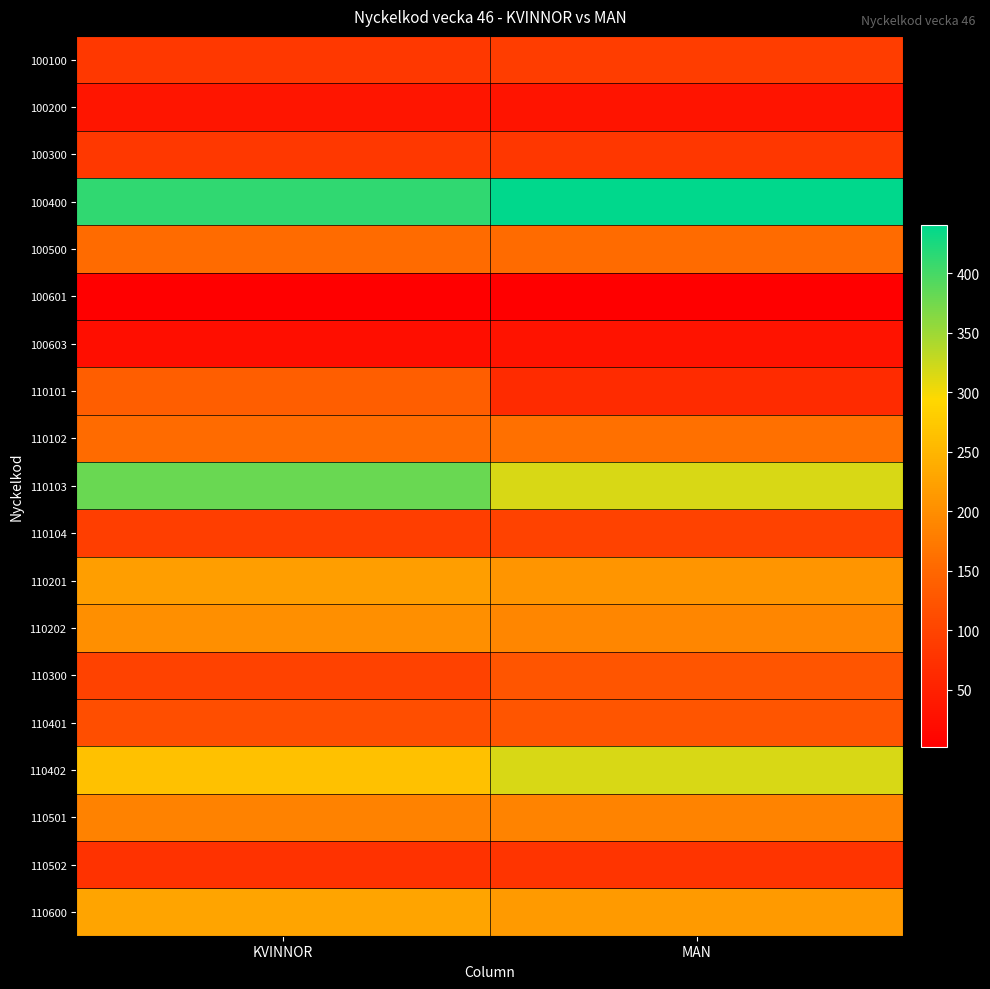

Which label corresponds to the smallest value in the chart?

KVINNOR